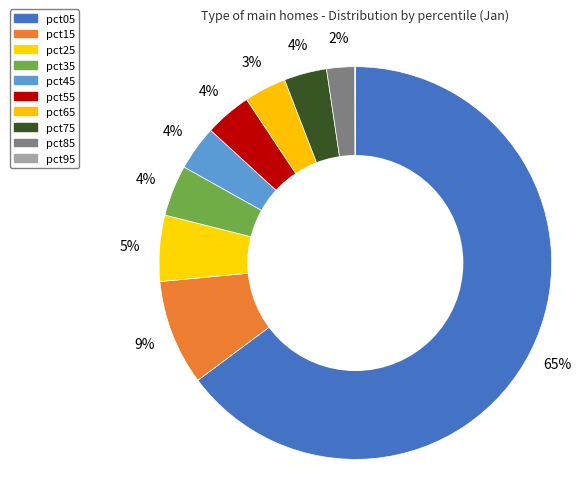

What is the smallest slice in the pie chart?

pct95